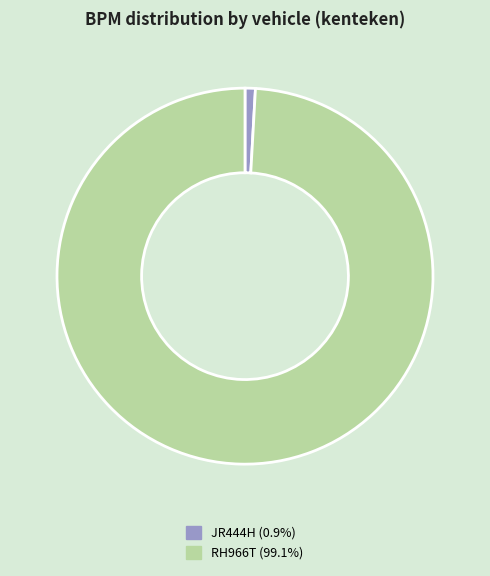

Combined, do JR444H (0.9%) and RH966T (99.1%) account for over 50%?

Yes